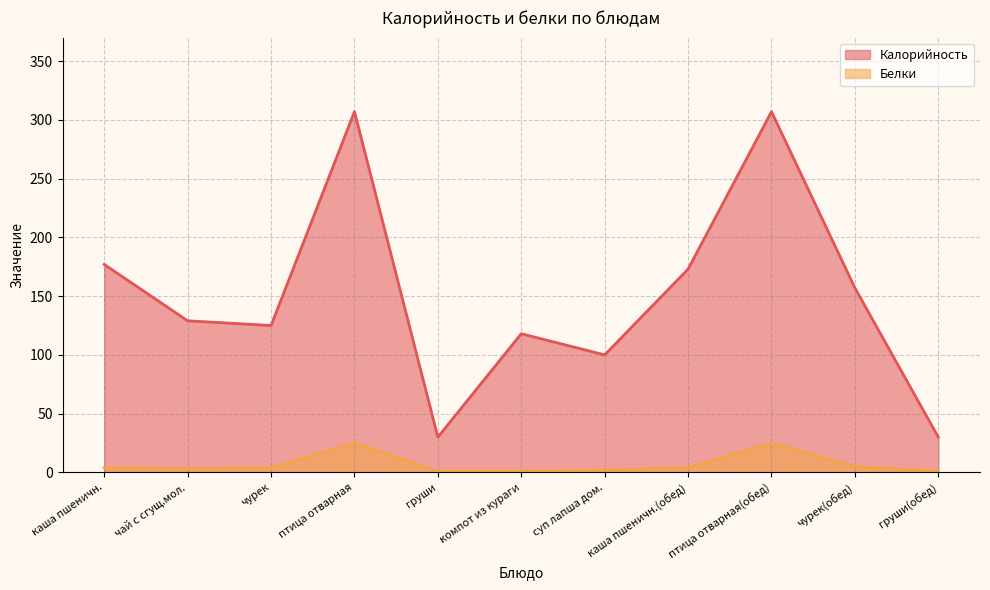

Is the value of Калорийность at груши(обед) greater than the value of Белки at чурек?

Yes